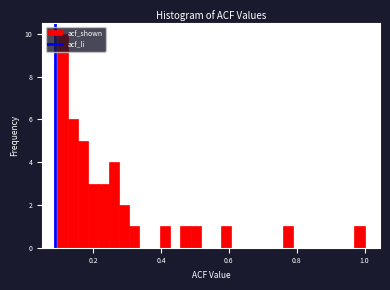

Around what value on the x-axis is the tallest bar? Give the approximate position of its centre, as read against the axis.

0.12